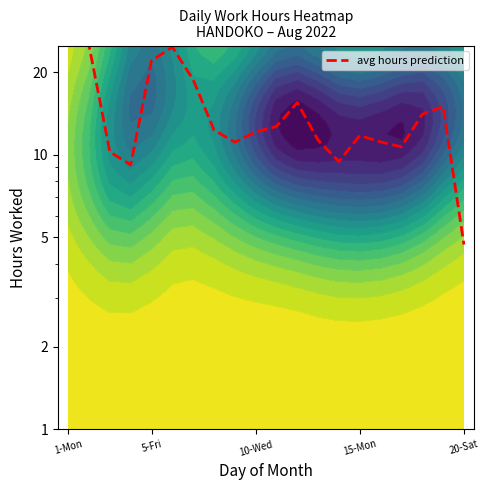

What is the difference between the maximum and minimum values?

20.3